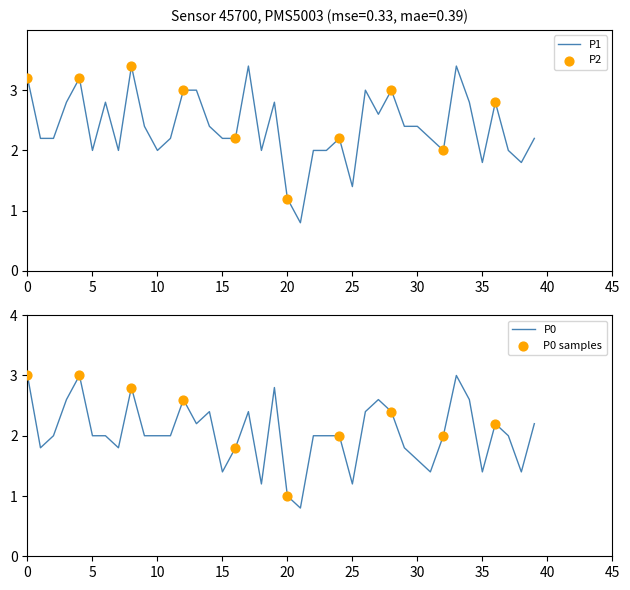

What is the maximum value for P1?

3.4